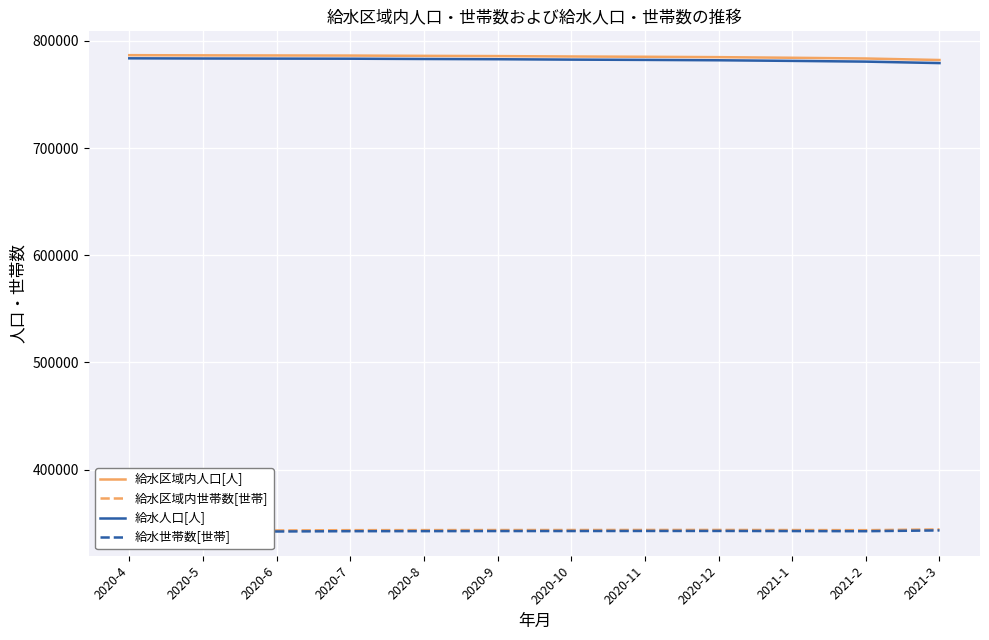

Does the chart display data point markers on the line(s)?

No